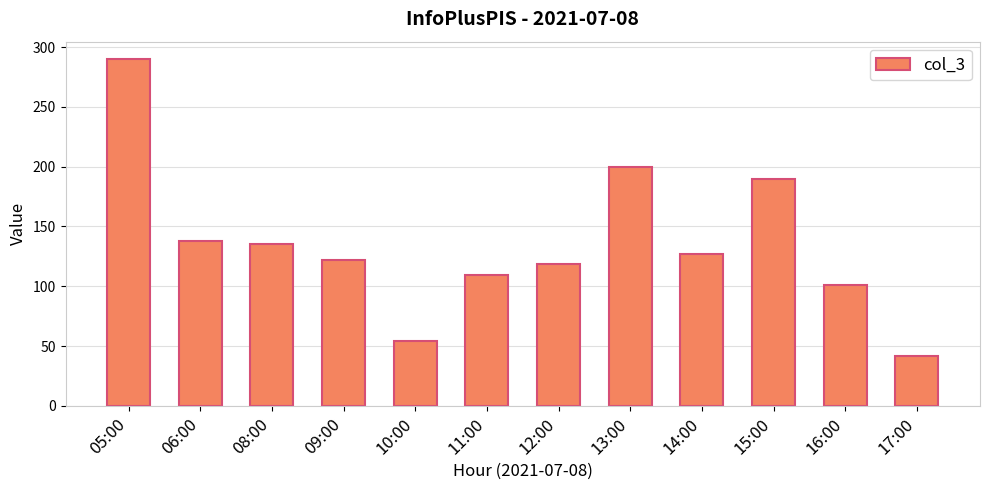

Reading right to left, transcribe all the data shown in this chart.

42	101	190	127	200	119	109	54	122	135	138	290